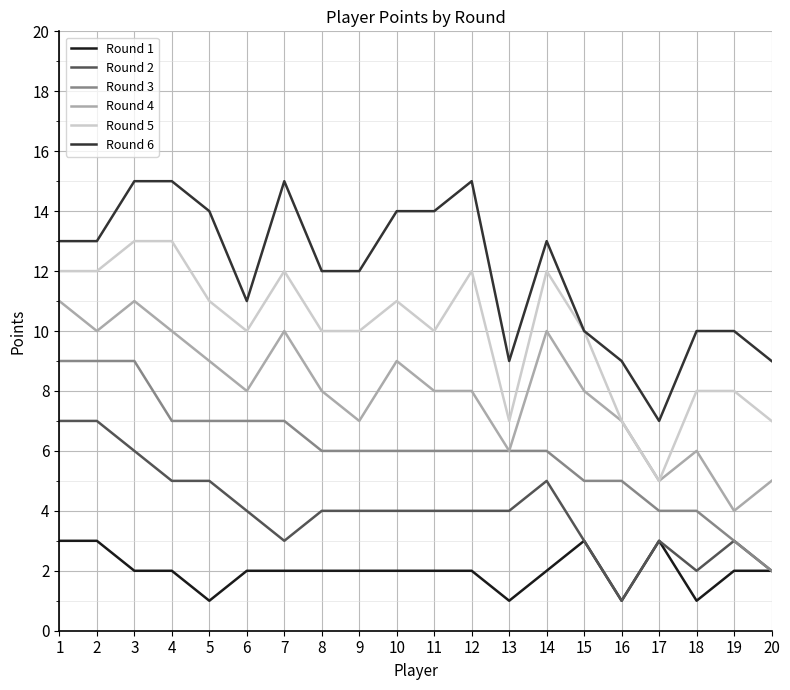

What is the total value across all series at 9?

41